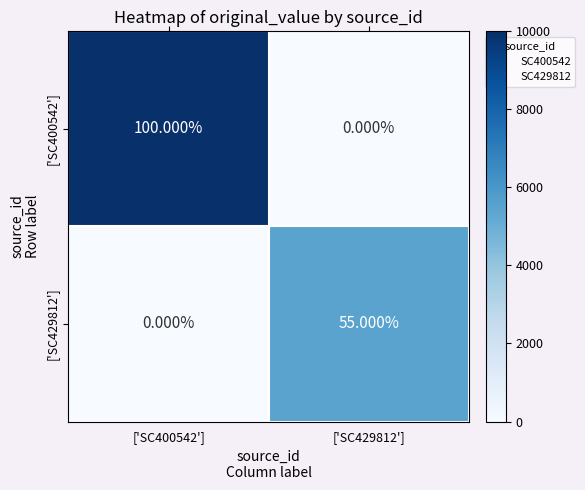

Count the number of categories in the chart.

2